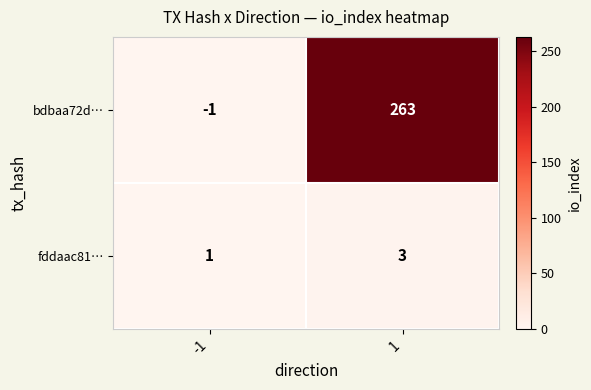

What is the difference between the maximum and minimum values in the bdbaa72d… series?

264